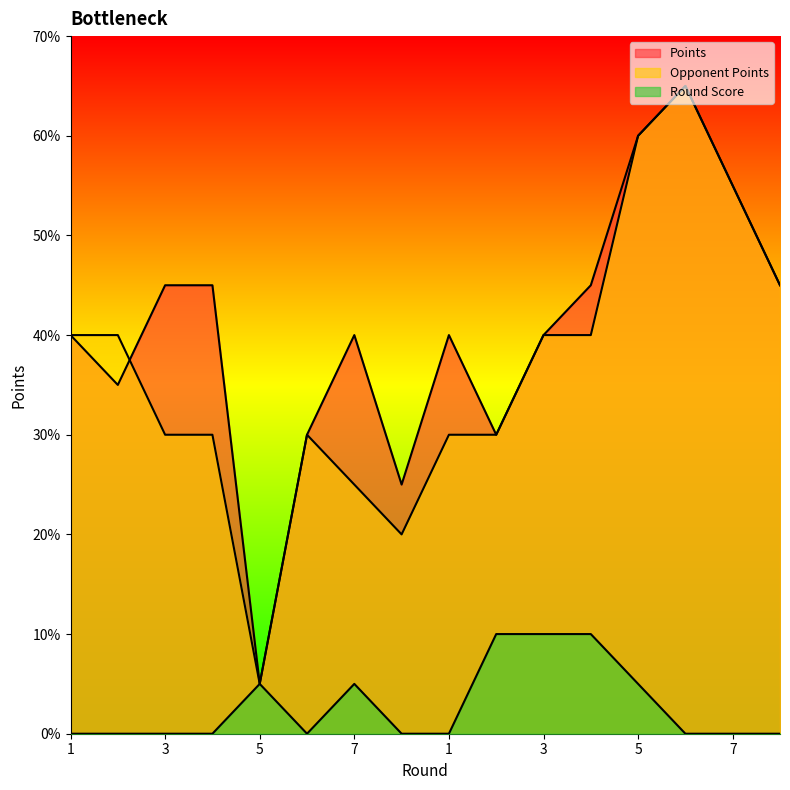

What is the difference between the highest and lowest values at 3?

4.5